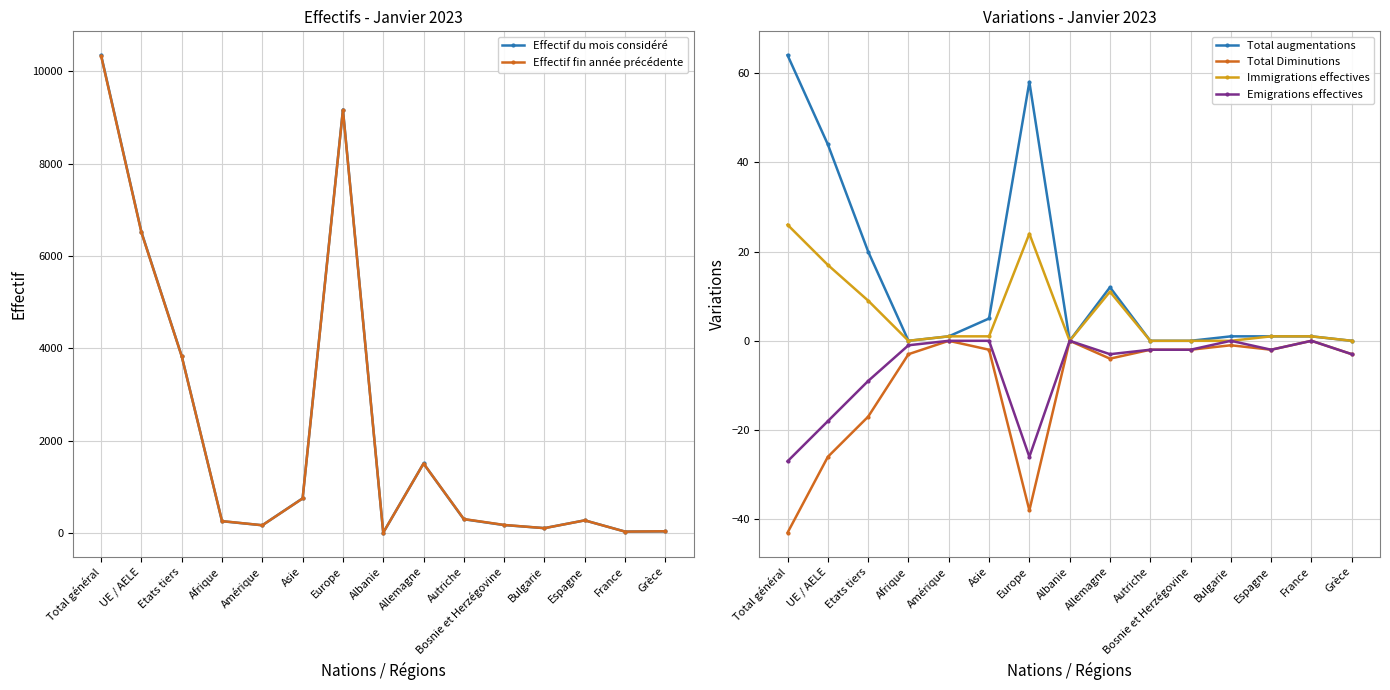

At which category is the sum across all series the highest?

Total général